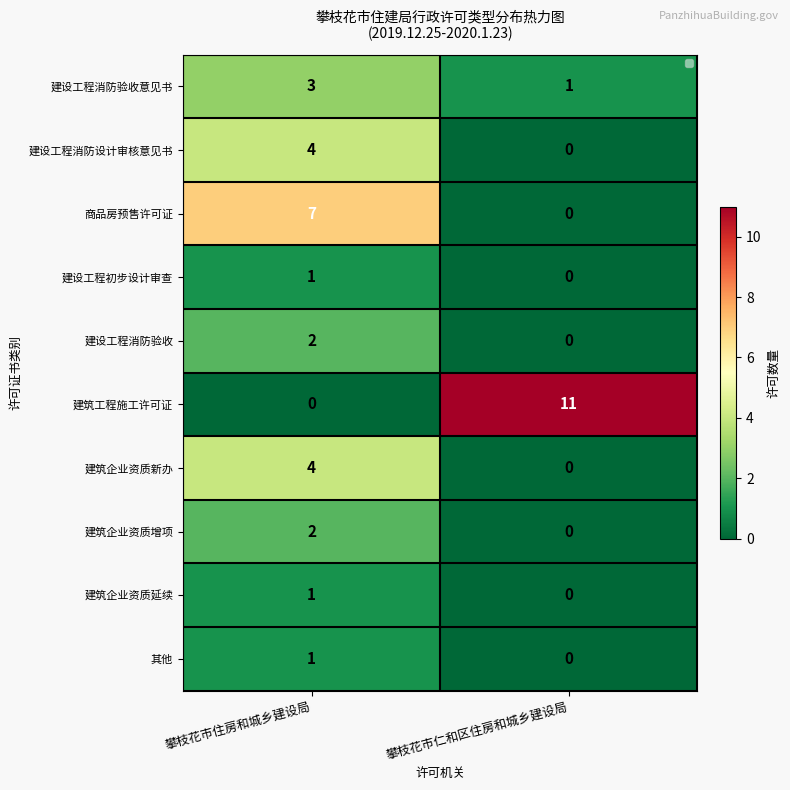

How many positive values does the 建筑企业资质延续 series have?

1